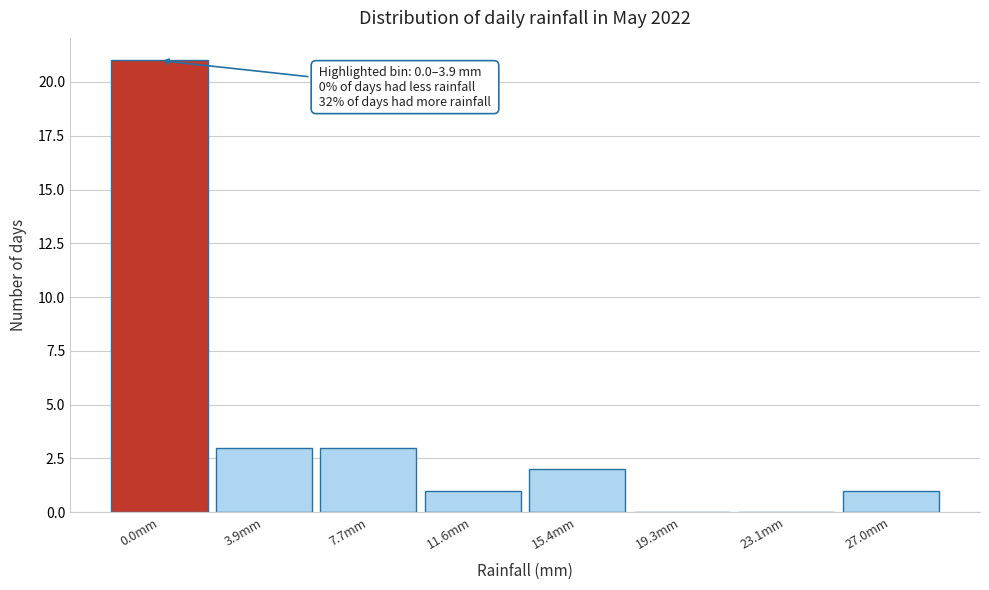

Reading left to right, extract all data points from this chart.

0.0mm=21	3.9mm=3	7.7mm=3	11.6mm=1	15.4mm=2	19.3mm=0	23.1mm=0	27.0mm=1